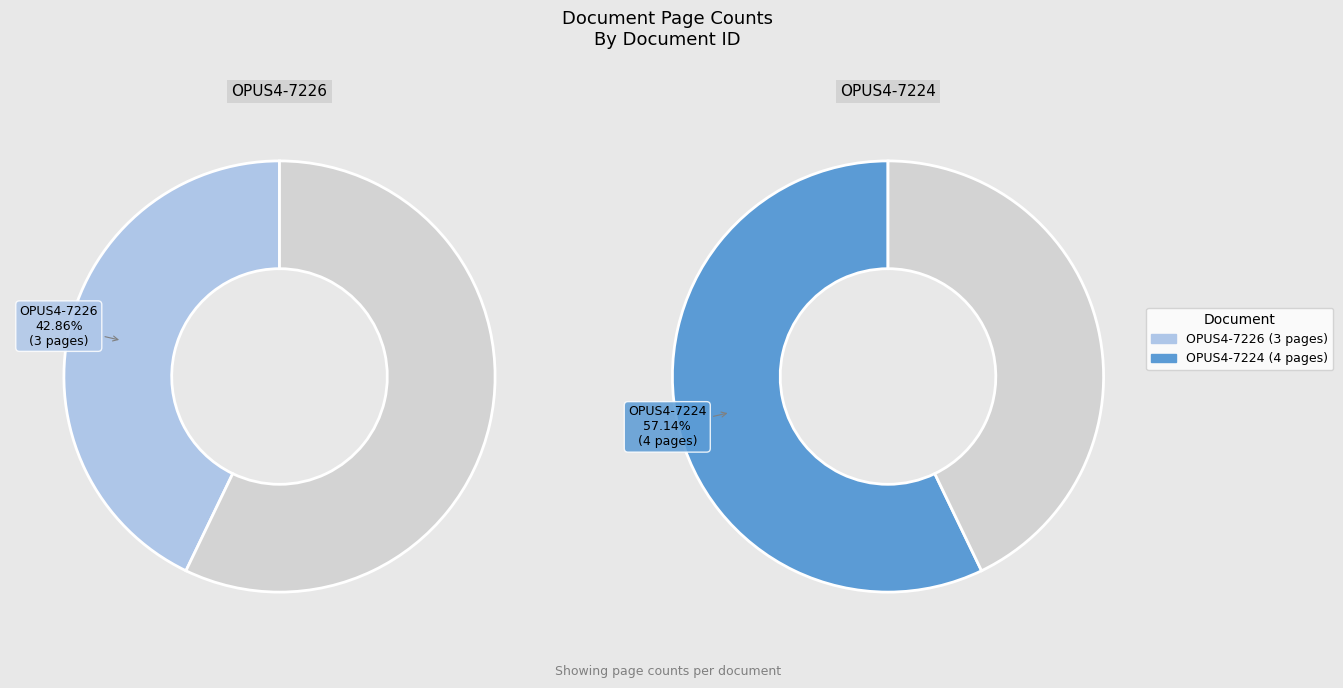

What percentage is the OPUS4-7226 slice, to the nearest percent?

43%